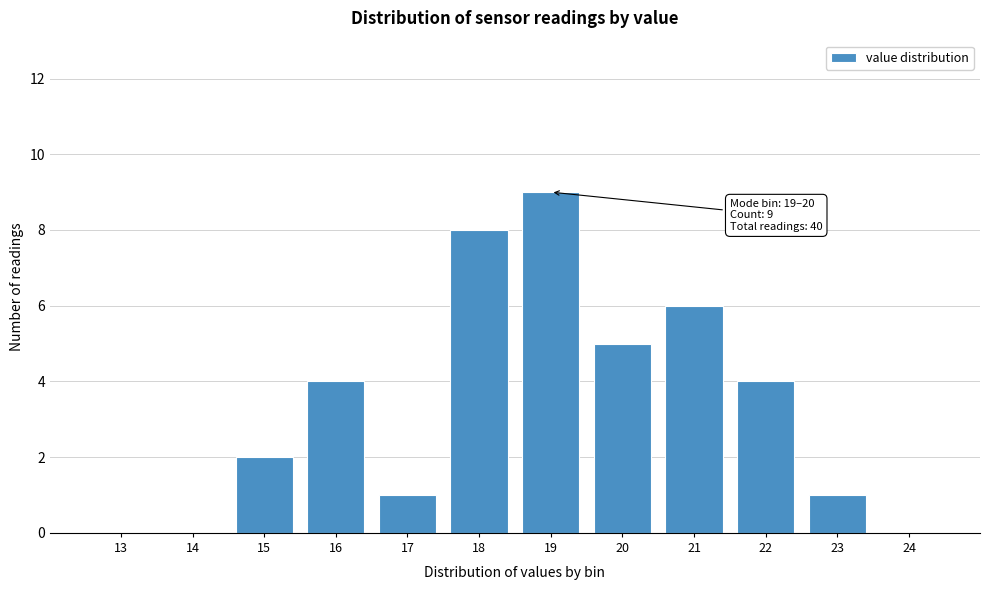

Reading left to right, transcribe all the data shown in this chart.

13=0	14=0	15=2	16=4	17=1	18=8	19=9	20=5	21=6	22=4	23=1	24=0